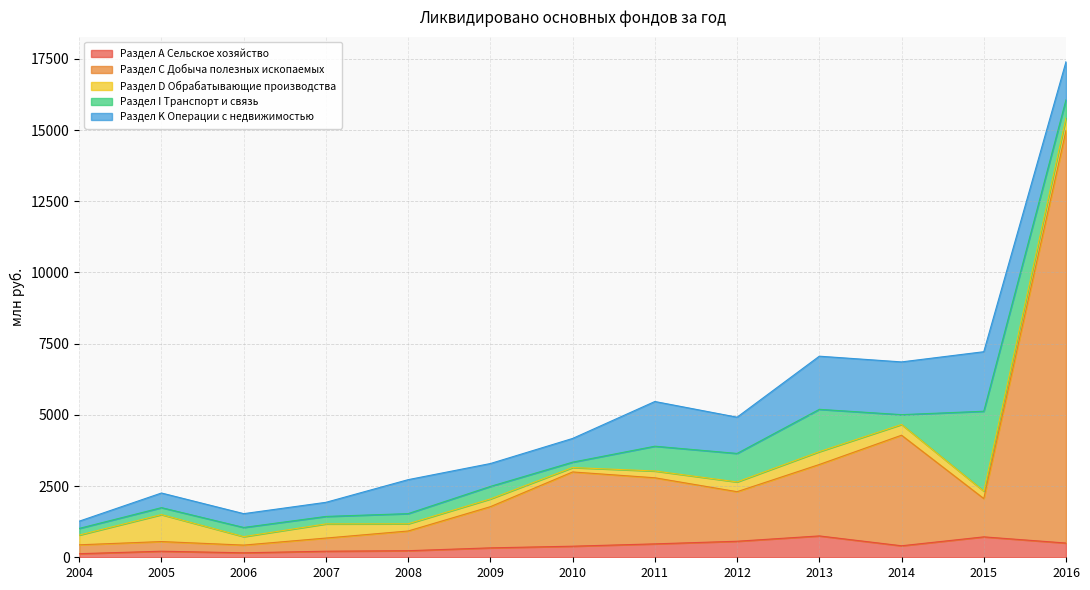

What is the minimum value for Раздел K Операции с недвижимостью?

254